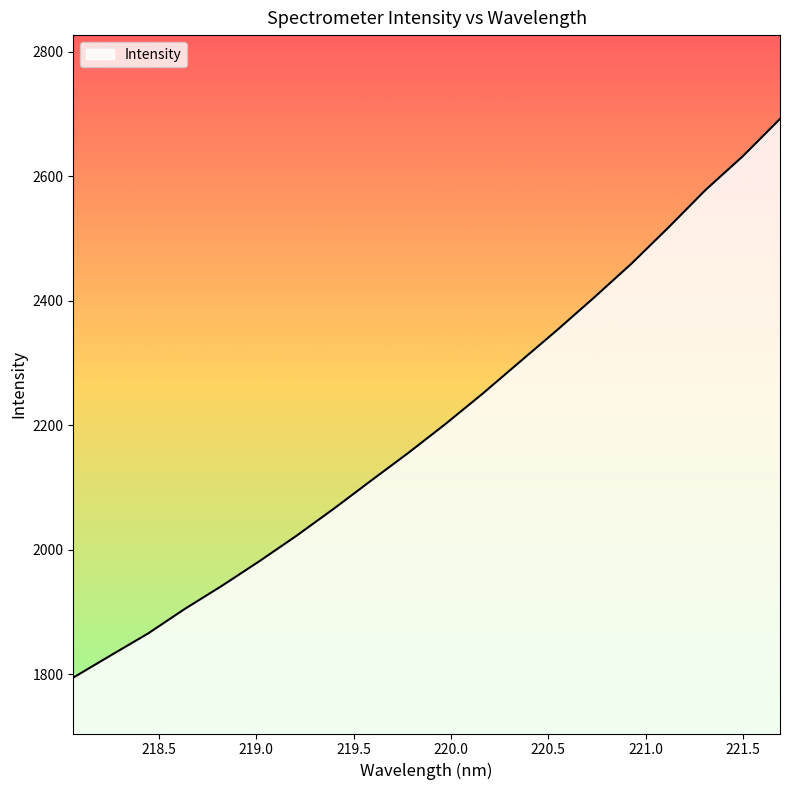

What is the difference between the maximum and minimum values?

897.3